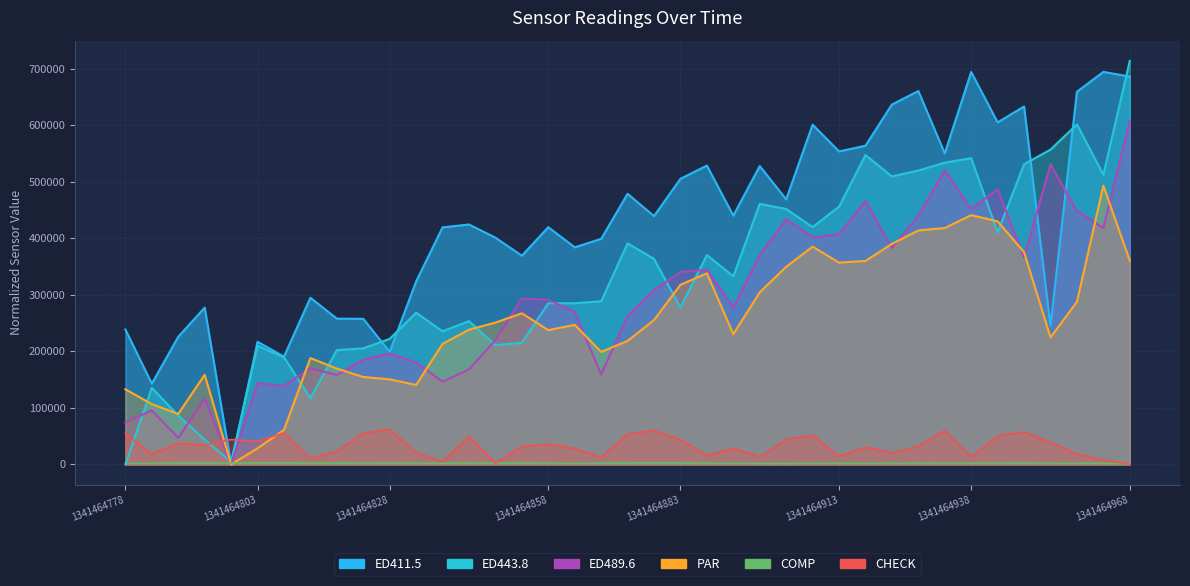

The value of ED411.5 at 1341464968 is 686446. True or false?

True